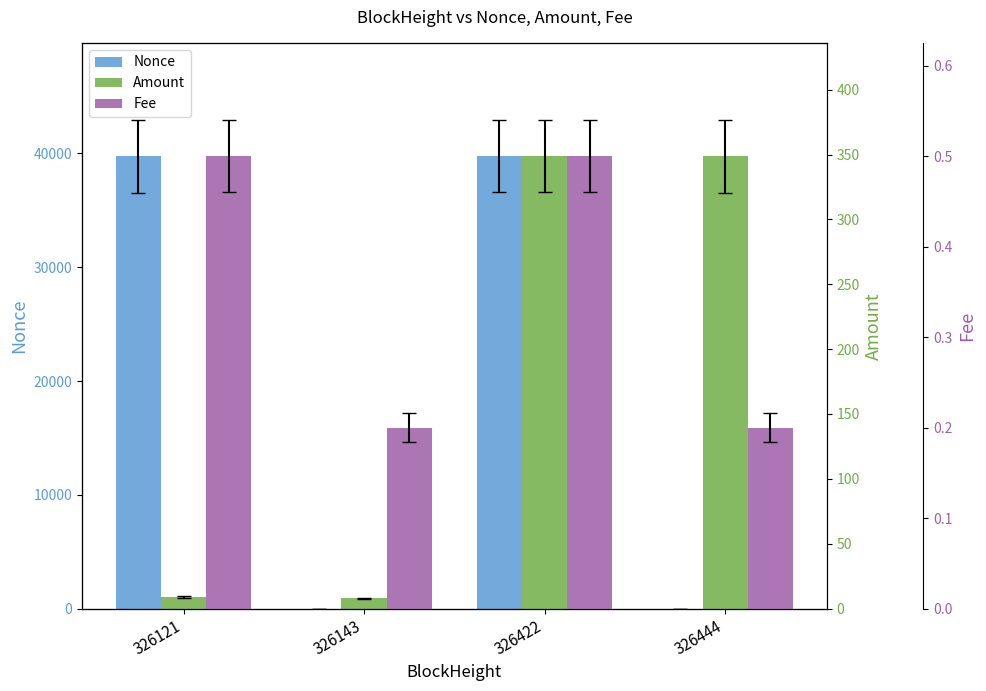

What is the value of the Amount bar at the 3rd from the left?

348.8